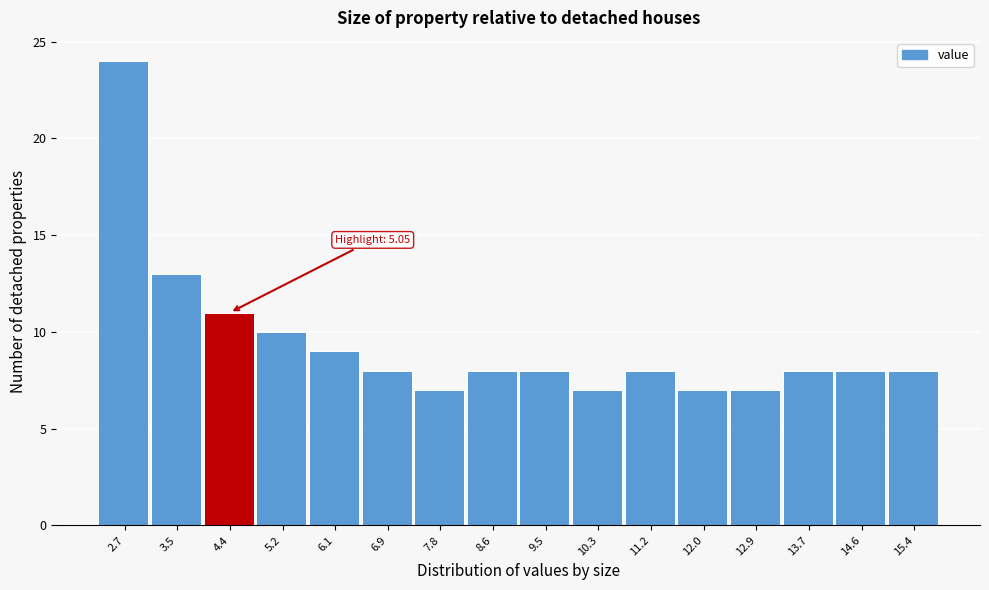

Reading left to right, extract all data points from this chart.

2.7=24	3.5=13	4.4=11	5.2=10	6.1=9	6.9=8	7.8=7	8.6=8	9.5=8	10.3=7	11.2=8	12.0=7	12.9=7	13.7=8	14.6=8	15.4=8